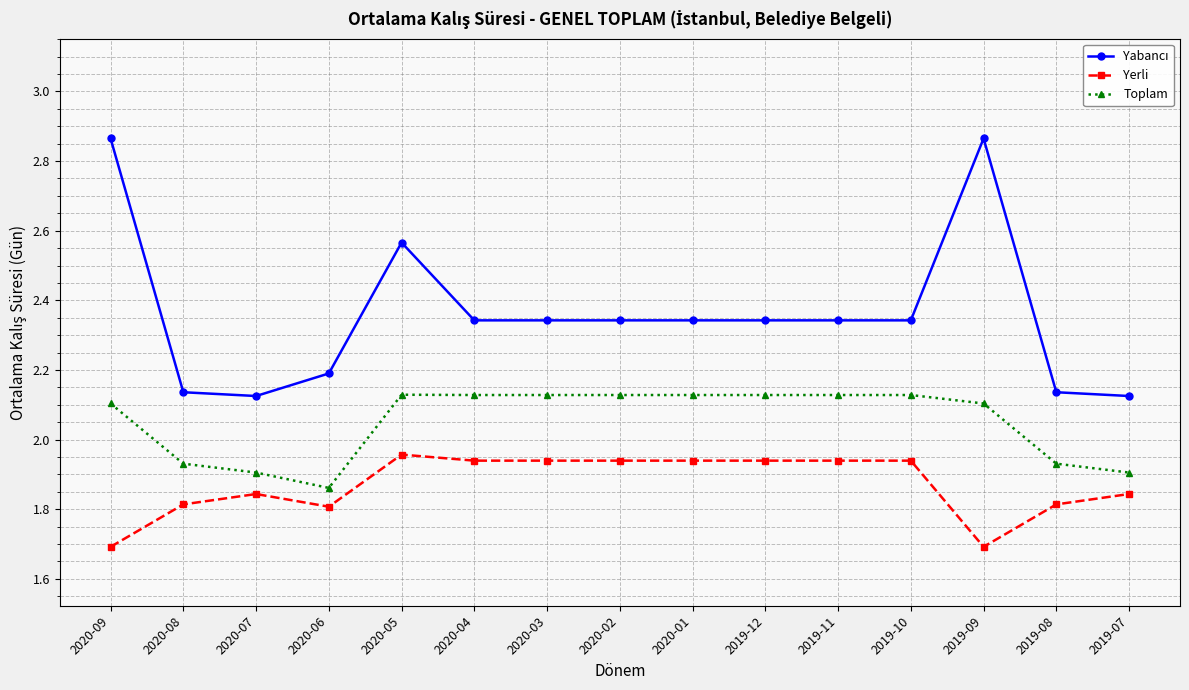

What is the label of the 11th point from the right?

2020-05